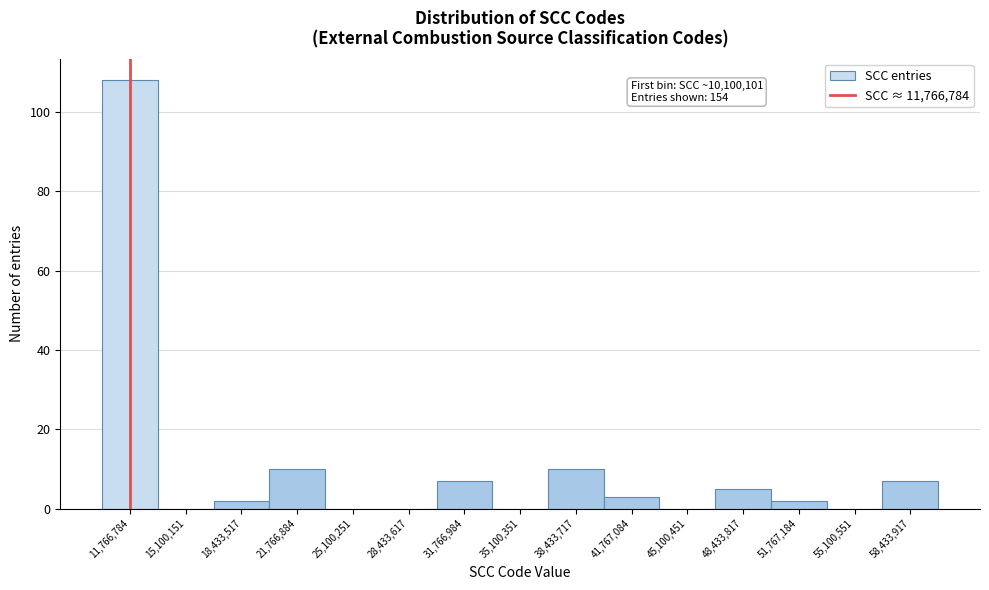

Which range on the x-axis has the tallest bar?

10000000 to 13500000